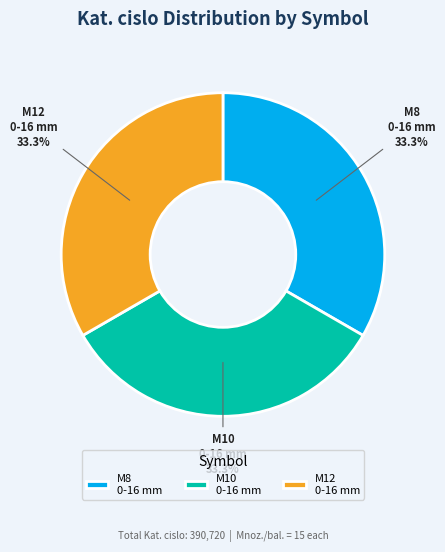

Is there a majority slice in this chart?

No